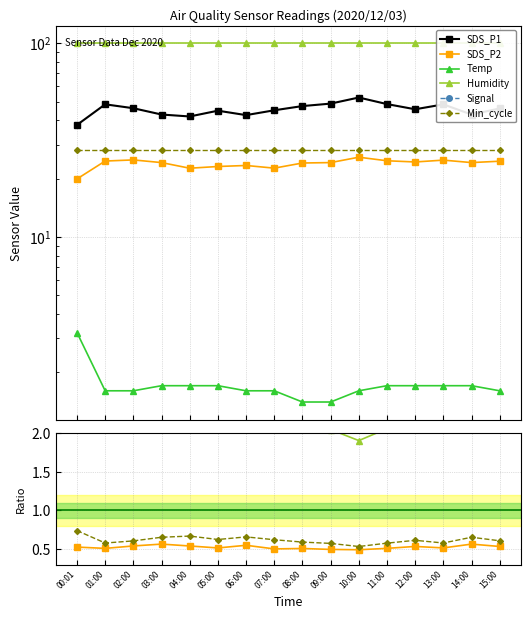

What is the highest value of the Signal series?

-1.5